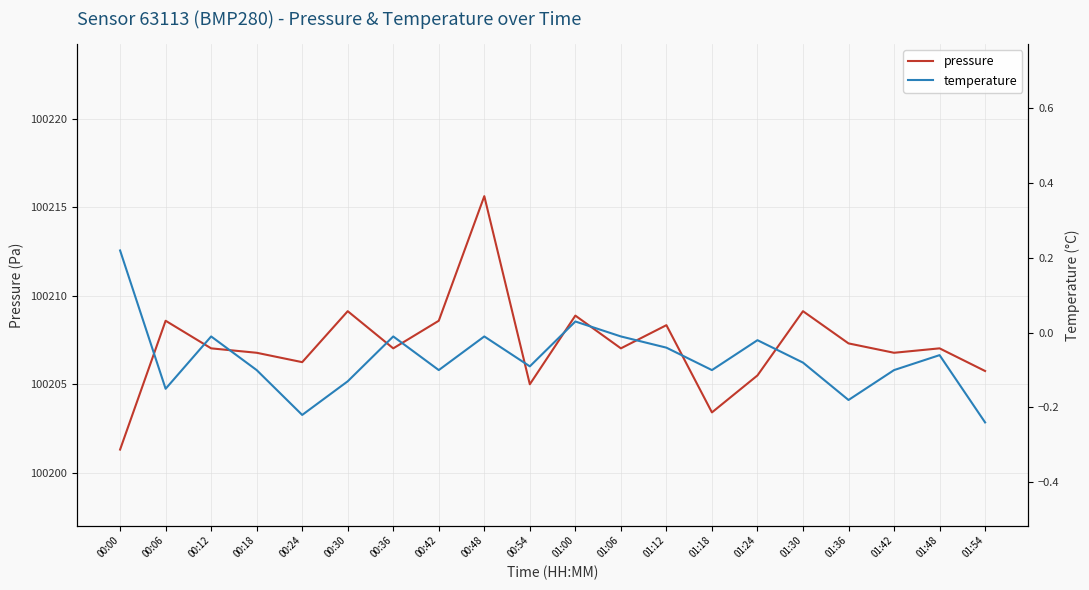

What is the label of the 3rd point from the left?

00:12